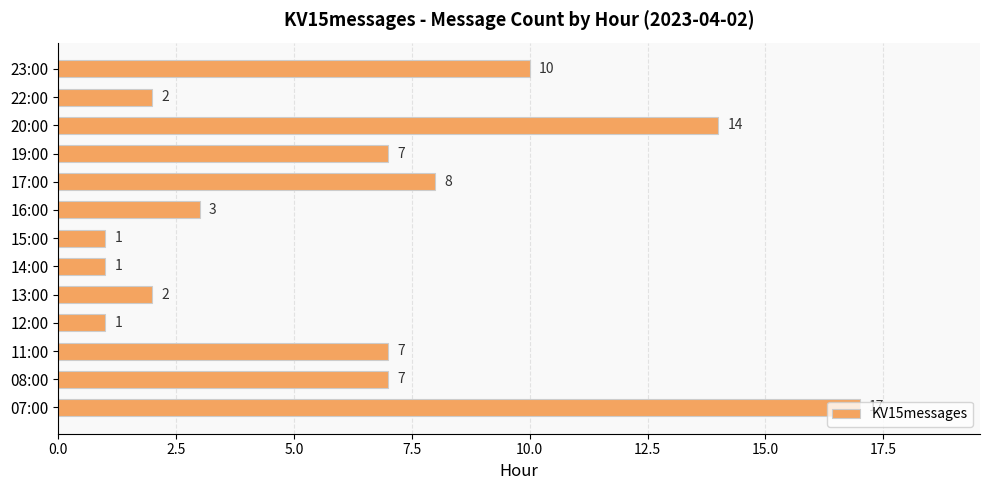

The chart shows a value of 14 at 23:00. True or false?

False